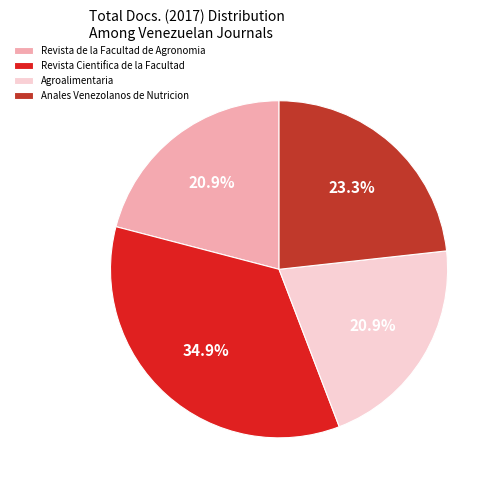

To the nearest percent, what is the difference between the Revista de la Facultad de Agronomia and Anales Venezolanos de Nutricion slice percentages?

2%